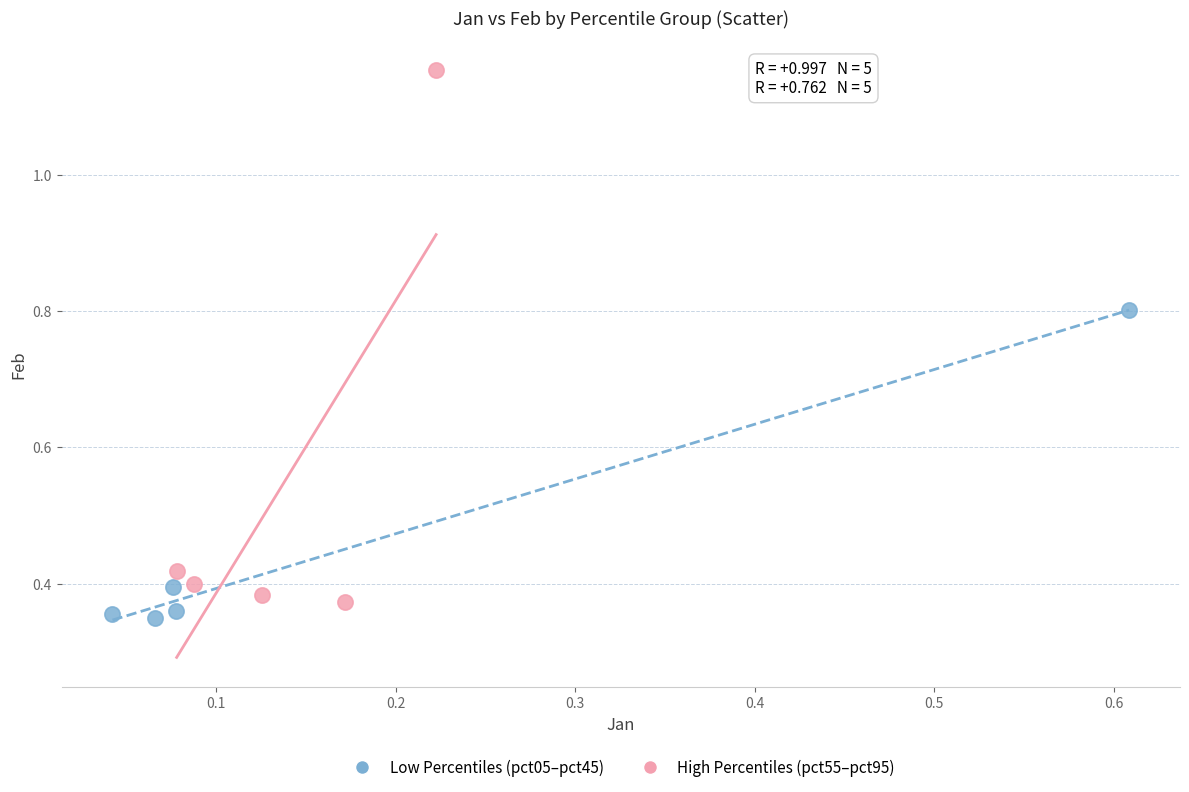

Which series has the widest spread of Y values?

High Percentiles (pct55–pct95)